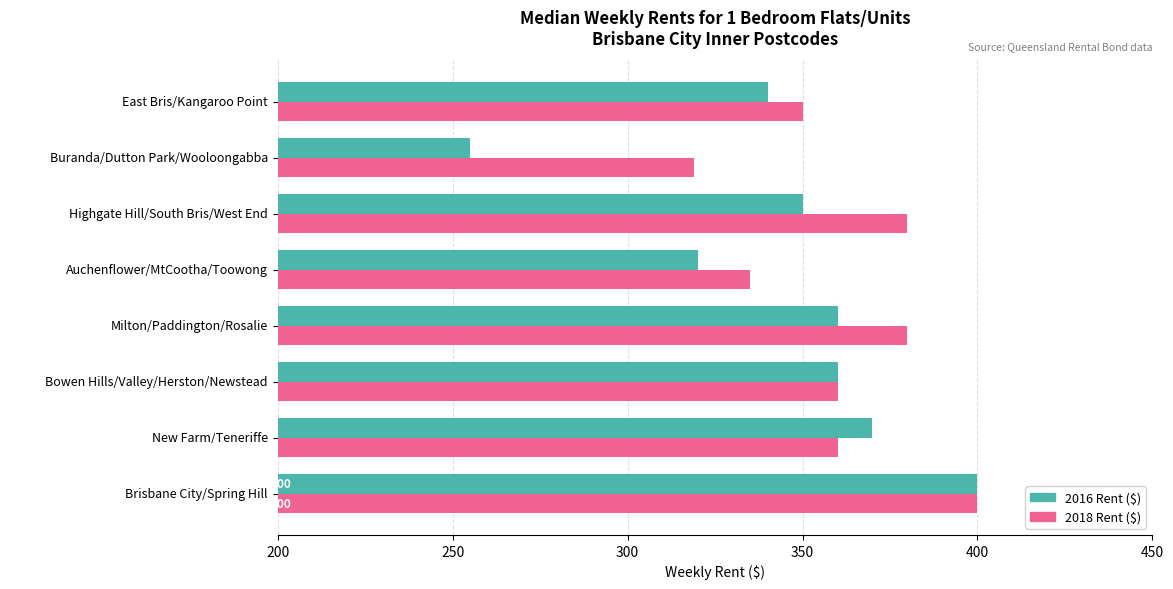

What are all the series names shown in the legend?

2016 Rent ($), 2018 Rent ($)